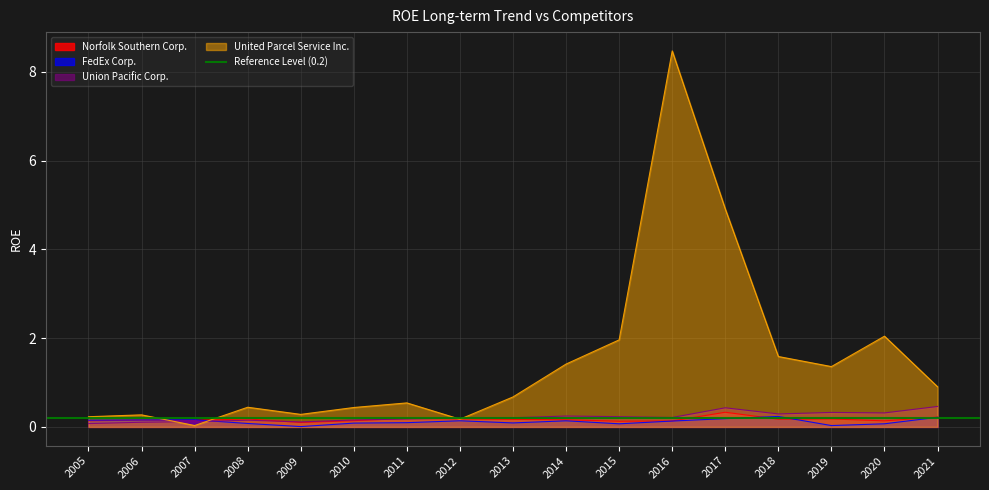

Reading left to right, what are all the values shown in this chart?

Norfolk Southern Corp.: 0.1	0.2	0.2	0.2	0.1	0.1	0.2	0.2	0.2	0.2	0.1	0.1	0.3	0.2	0.2	0.1	0.2
FedEx Corp.: 0.2	0.2	0.2	0.1	0.0	0.1	0.1	0.1	0.1	0.1	0.1	0.1	0.2	0.2	0.0	0.1	0.2
Union Pacific Corp.: 0.1	0.1	0.1	0.2	0.1	0.2	0.2	0.2	0.2	0.2	0.2	0.2	0.4	0.3	0.3	0.3	0.5
United Parcel Service Inc.: 0.2	0.3	0.0	0.4	0.3	0.4	0.5	0.2	0.7	1.4	2.0	8.5	4.9	1.6	1.4	2.0	0.9